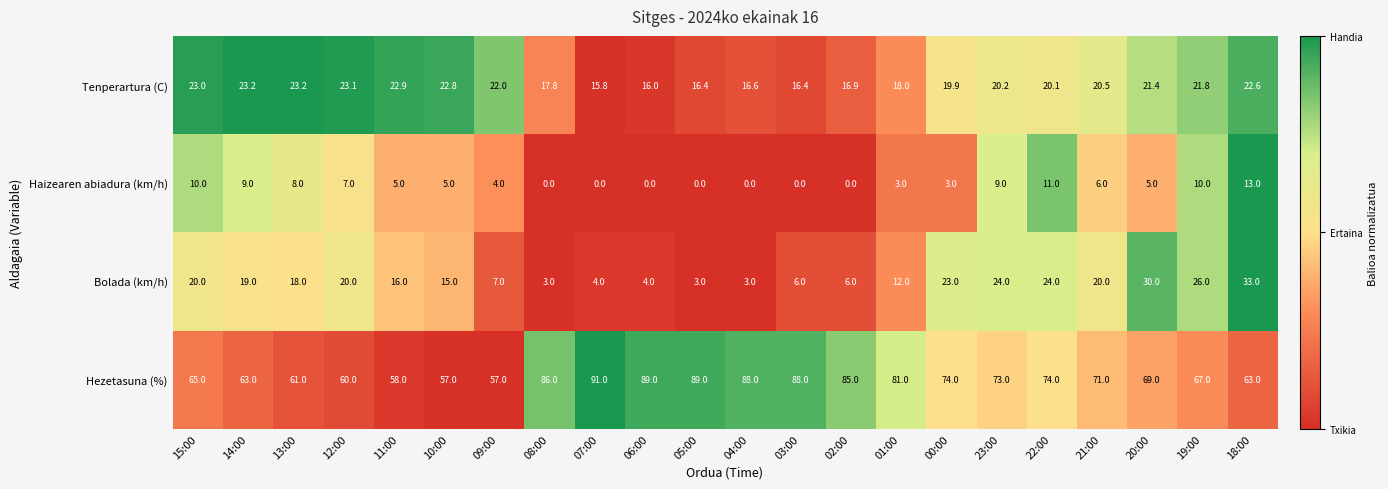

Which series has the largest range (max minus min)?

Hezetasuna (%)